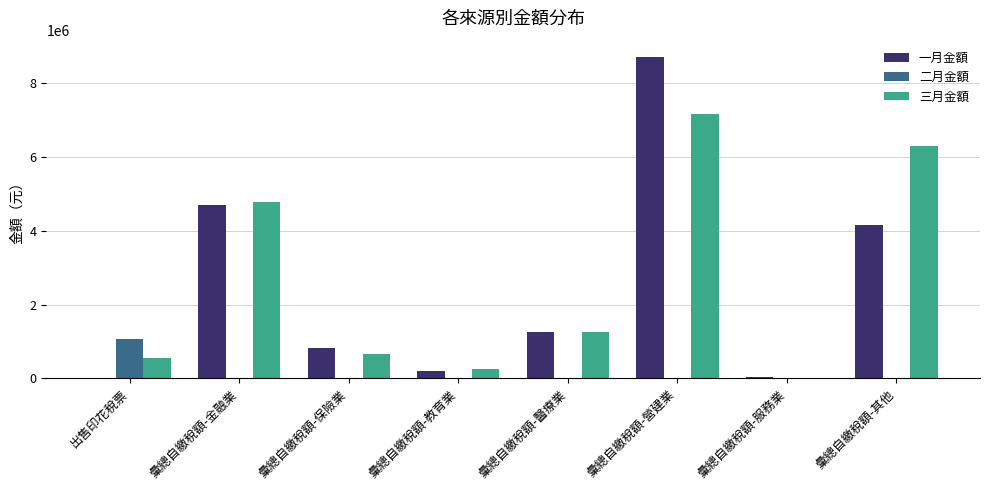

True or false: 一月金額 has a value of 4149649 at 彙總自繳稅額-其他.

True